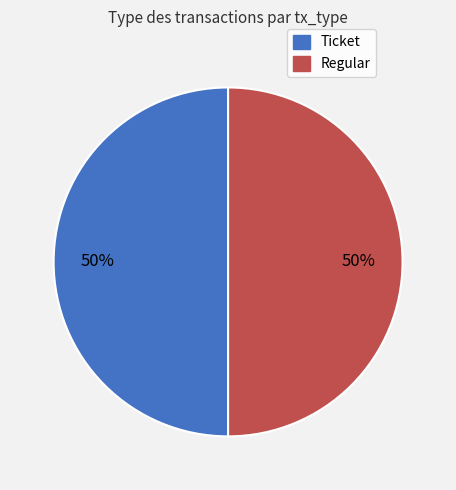

True or false: Regular accounts for 56% of the total.

False